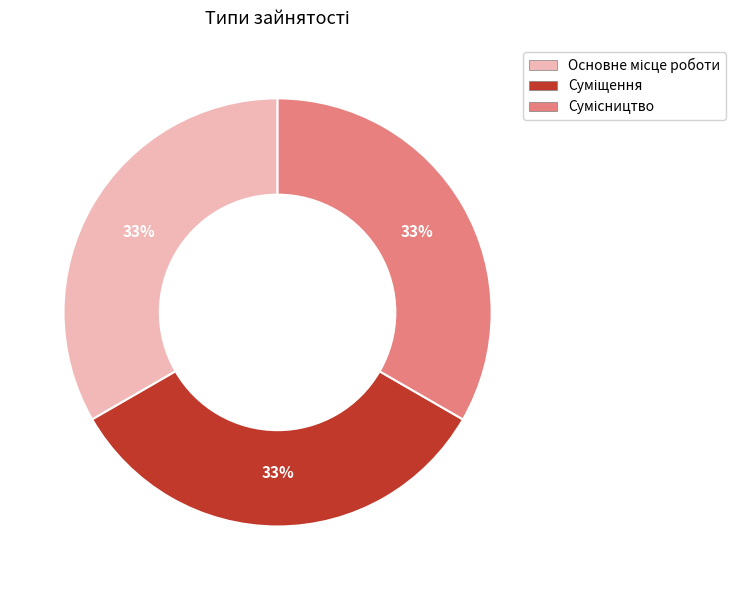

Count the number of slices in the pie.

3